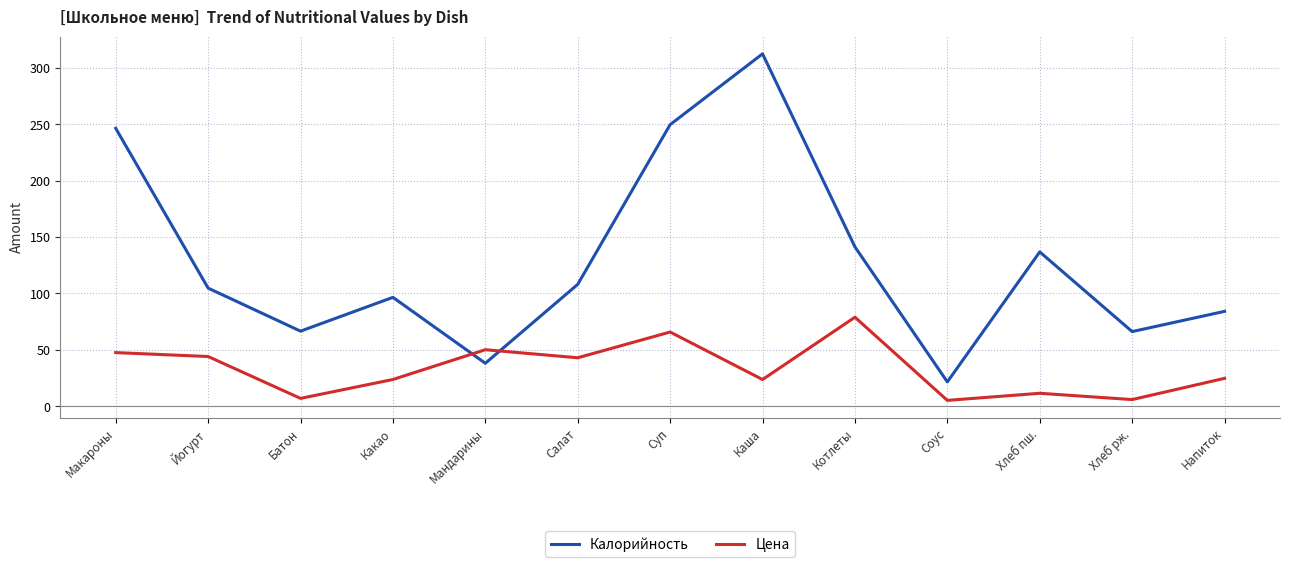

What is the spread (max minus min) of values at Мандарины?

12.0